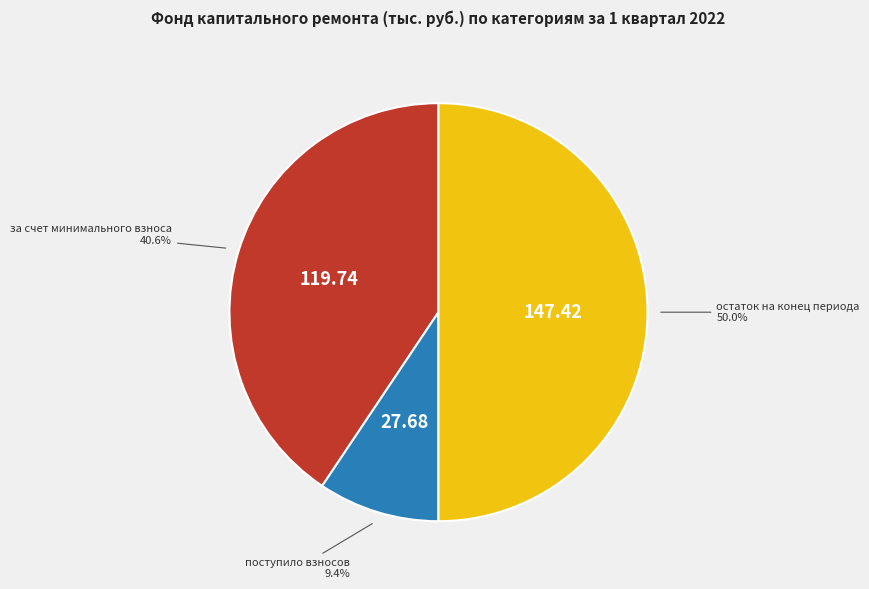

To the nearest percent, what percentage of the pie is поступило взносов?

9%